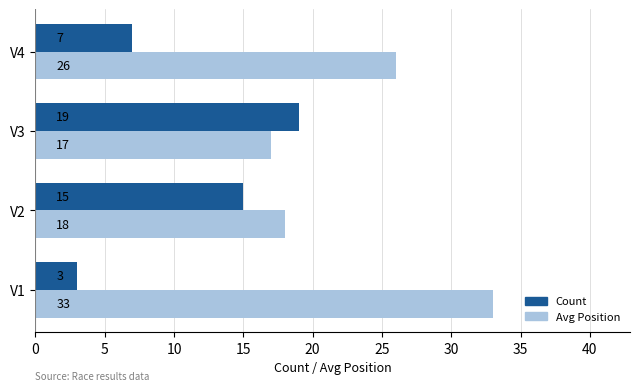

How many categories are shown in the chart?

4